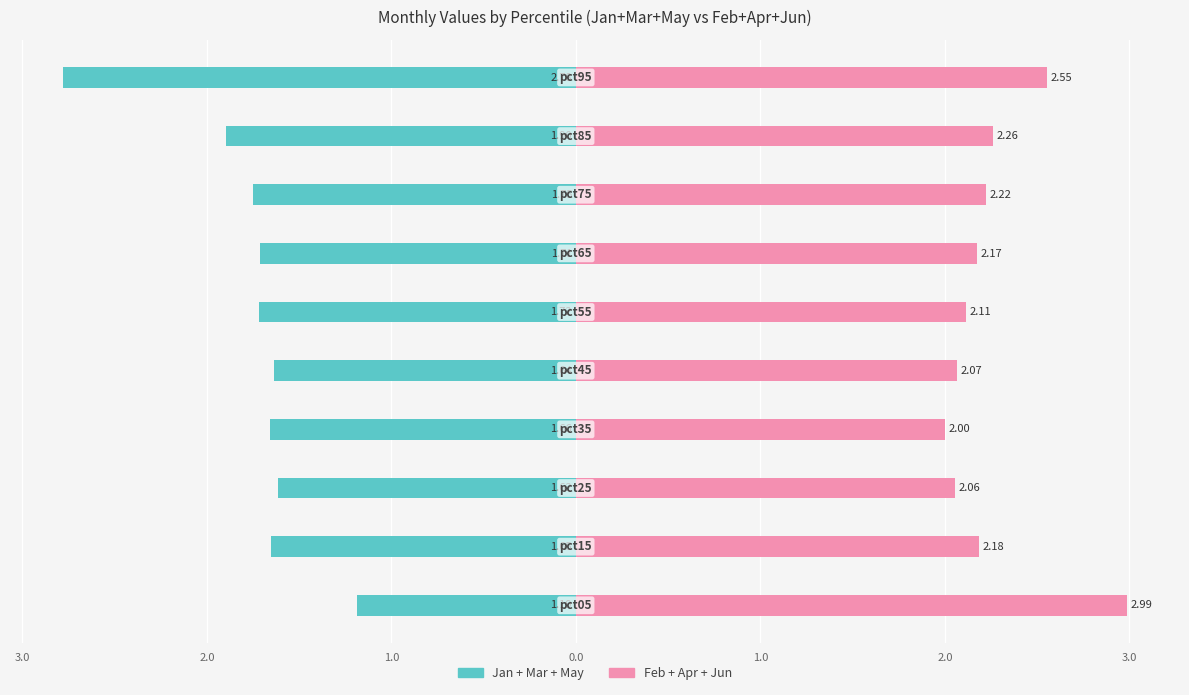

Reading left to right, list all the values displayed in this chart.

Jan+Mar+May: -1.2	-1.7	-1.6	-1.7	-1.6	-1.7	-1.7	-1.7	-1.9	-2.8
Feb+Apr+Jun: 3.0	2.2	2.1	2.0	2.1	2.1	2.2	2.2	2.3	2.6